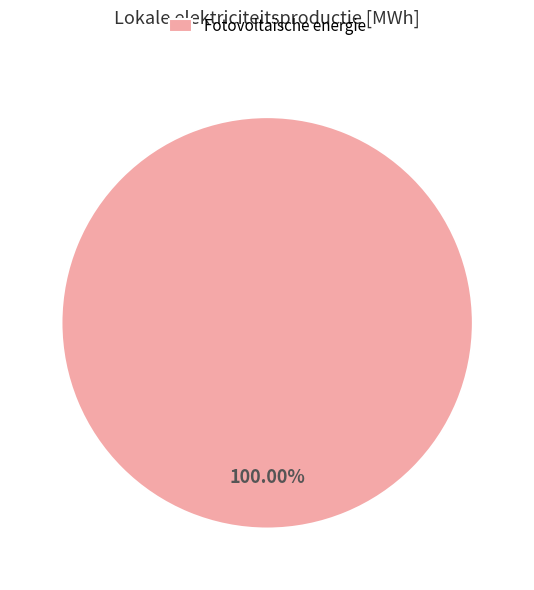

Does any single category account for the majority?

Yes